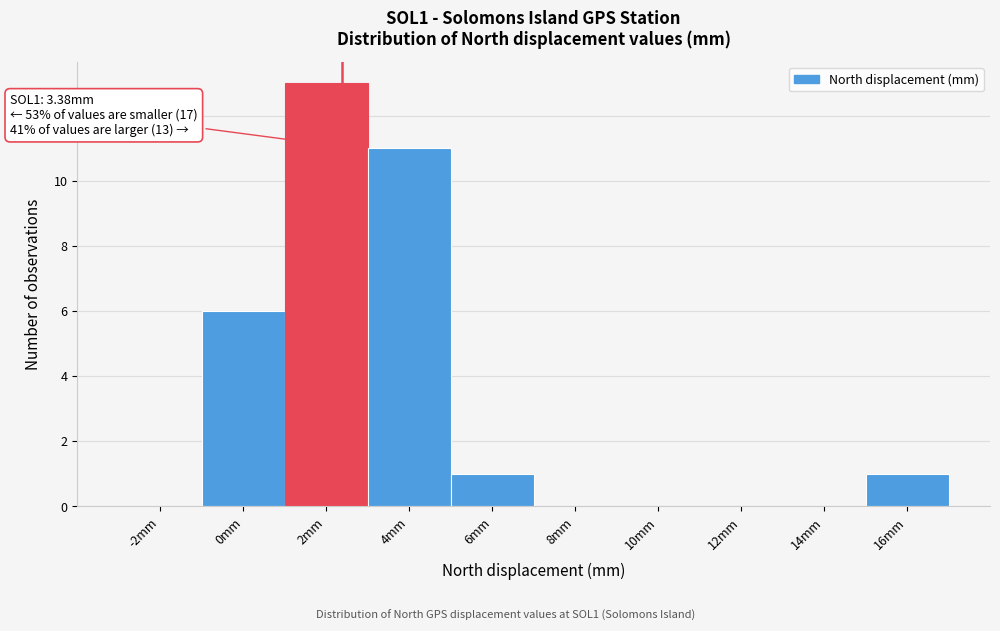

Reading left to right, extract all data points from this chart.

-2mm=0	0mm=6	2mm=13	4mm=11	6mm=1	8mm=0	10mm=0	12mm=0	14mm=0	16mm=1